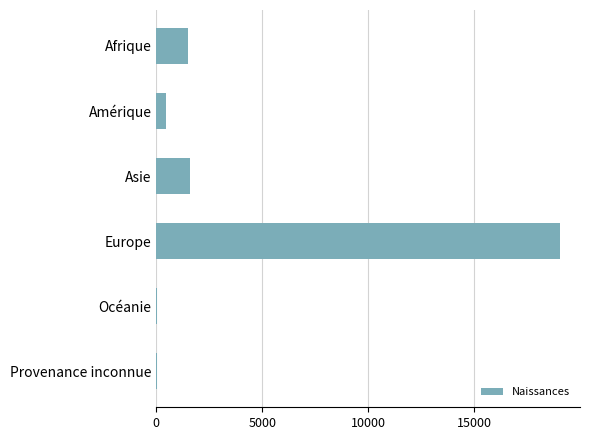

The value at Europe is 19043. True or false?

True